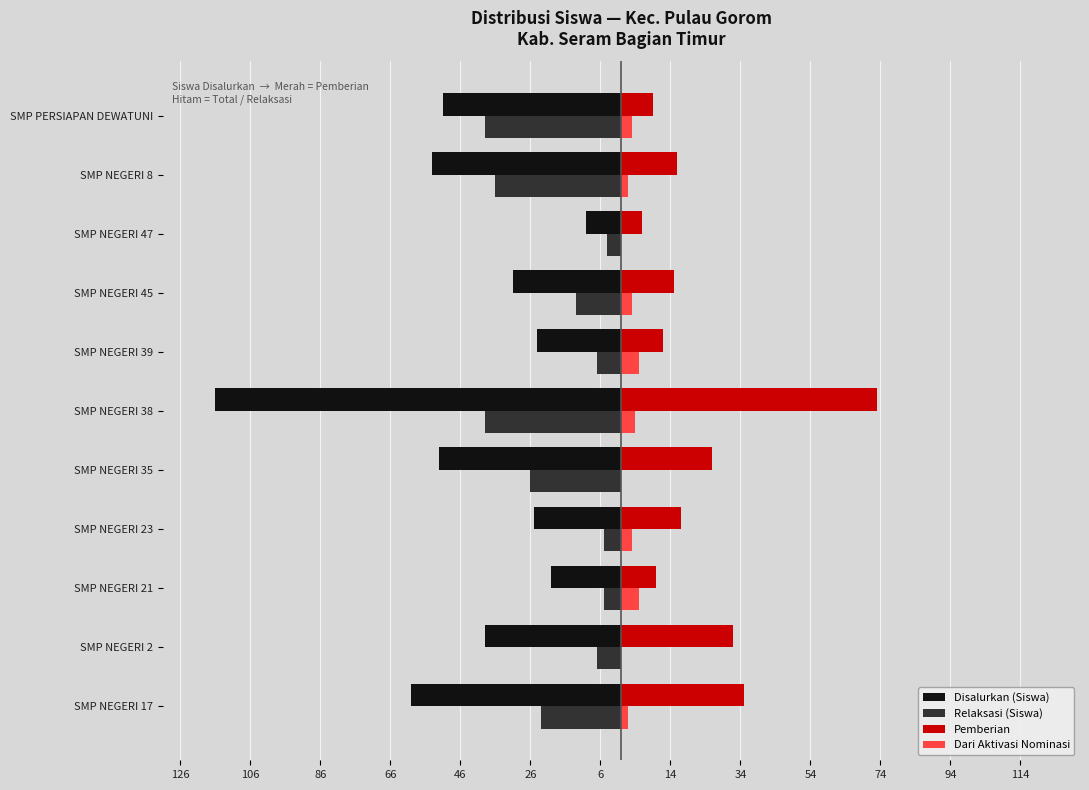

What are all the series names shown in the legend?

Disalurkan (Siswa), Relaksasi (Siswa), Pemberian, Dari Aktivasi Nominasi